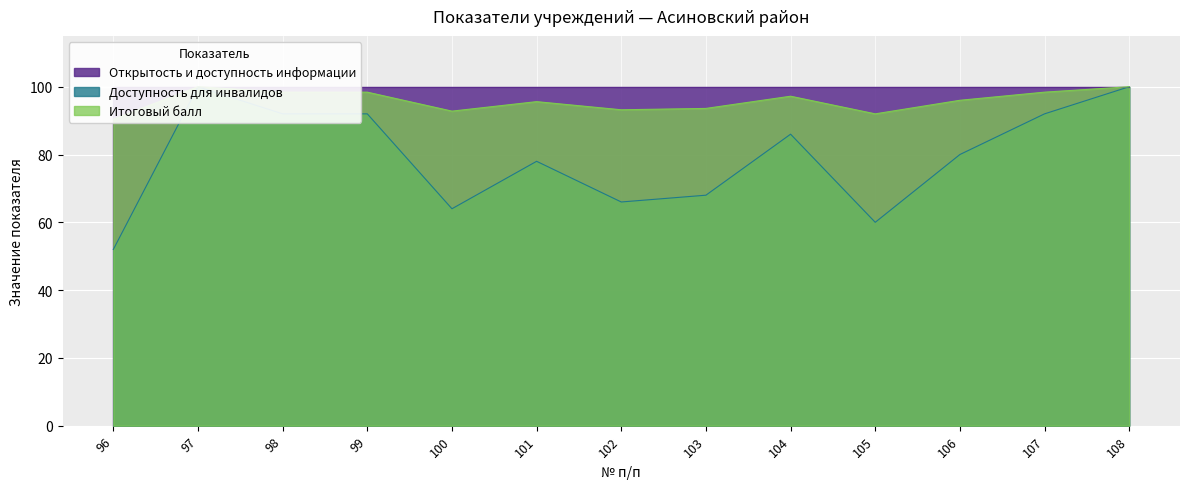

What is the approximate value of Доступность для инвалидов at 106?

80.0